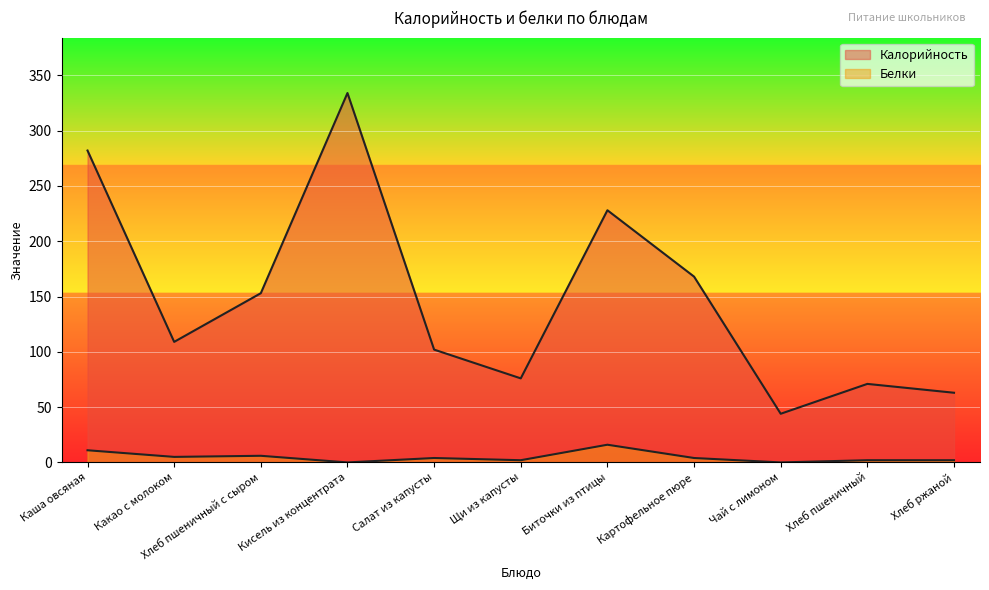

What is the label of the 8th point from the left?

Картофельное пюре